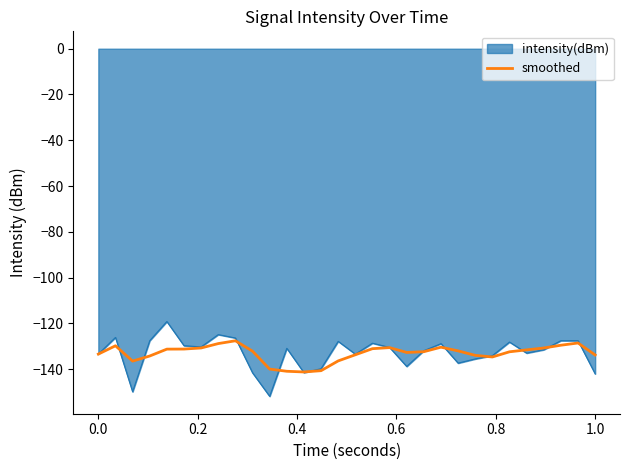

Which series has the widest spread of values?

intensity(dBm)